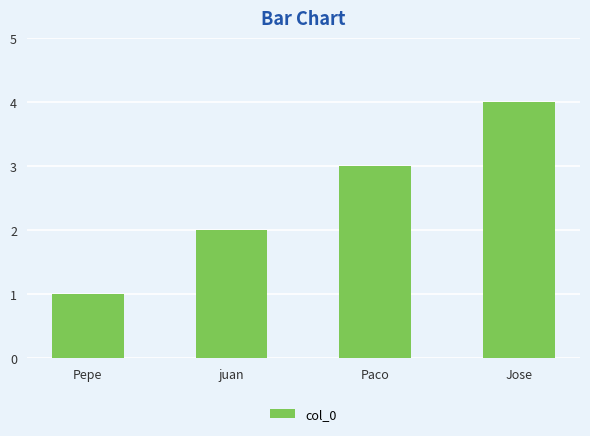

Between Pepe and juan, which is larger?

juan